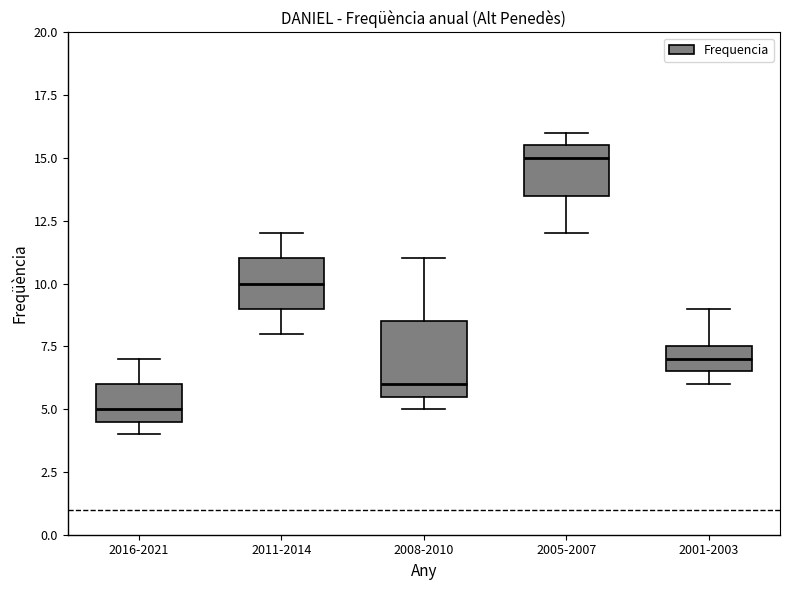

Which box has the highest median line?

2005-2007